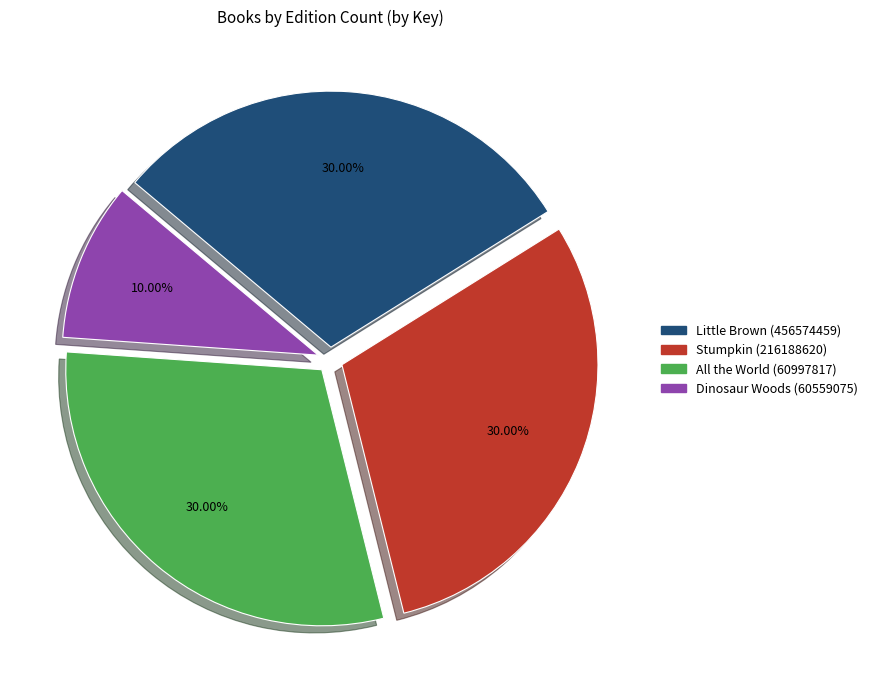

To the nearest percent, what is the combined percentage of Stumpkin (216188620) and Little Brown (456574459)?

60%